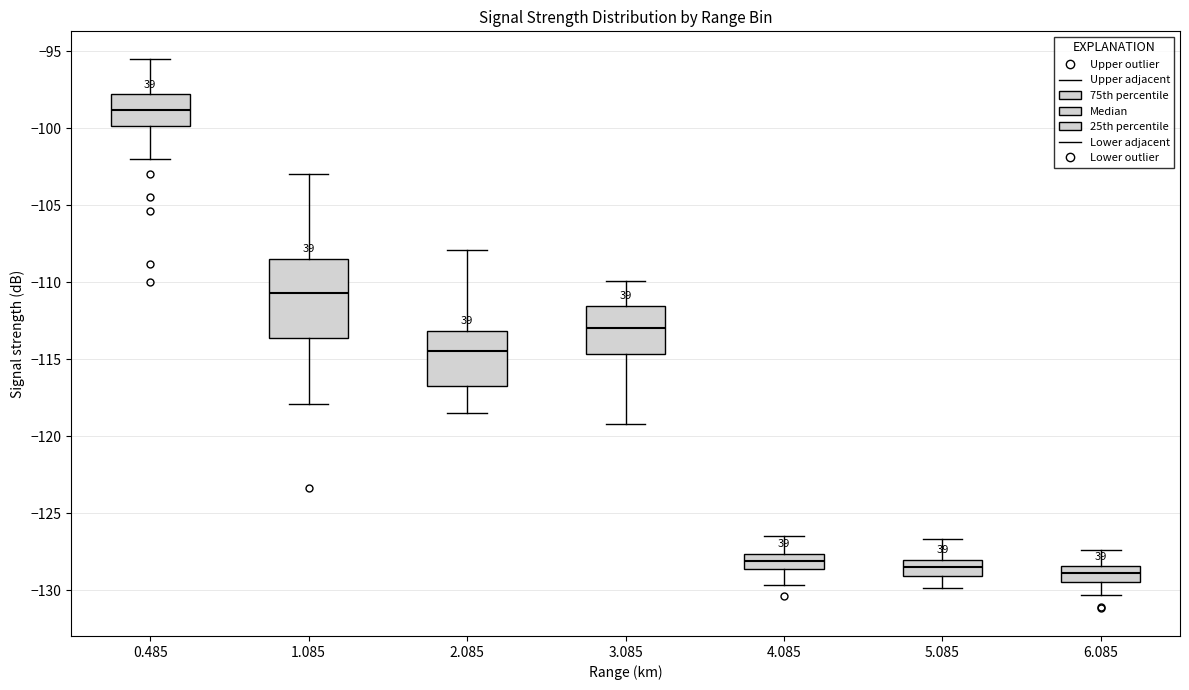

Where does the median line of the box at x = 5.085 sit on the y-axis? The values are not printed on the chart, so give them approximately, as read against the axis.

-128.5